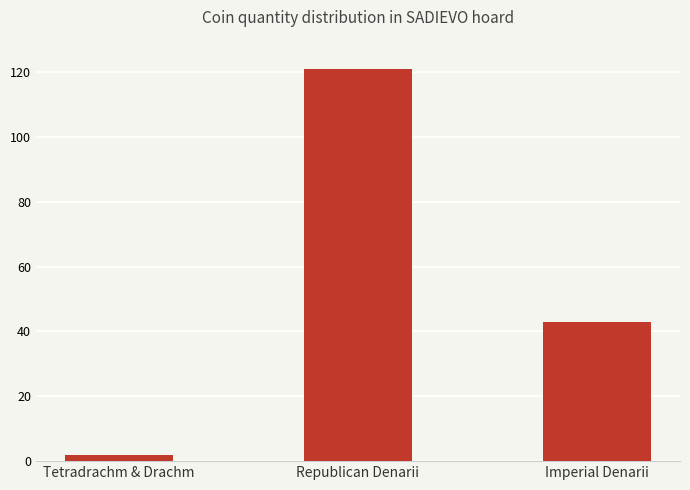

True or false: the data shows 2 at Tetradrachm & Drachm.

True